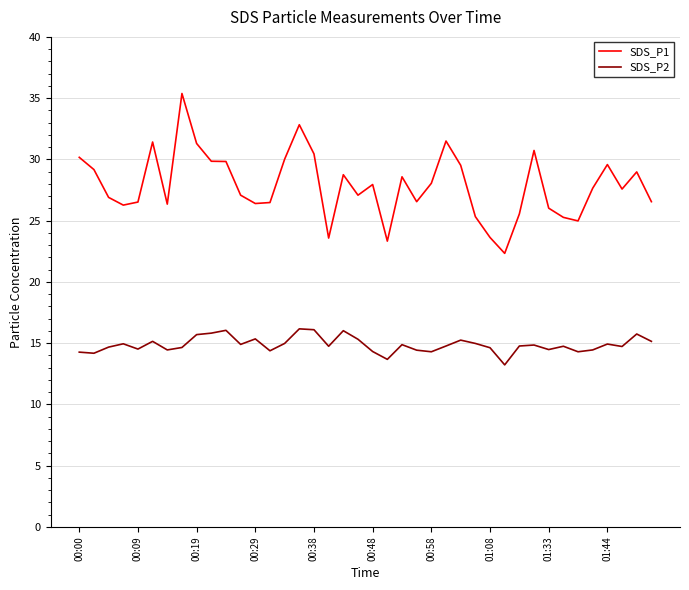

True or false: SDS_P1 and SDS_P2 cross at least once.

False